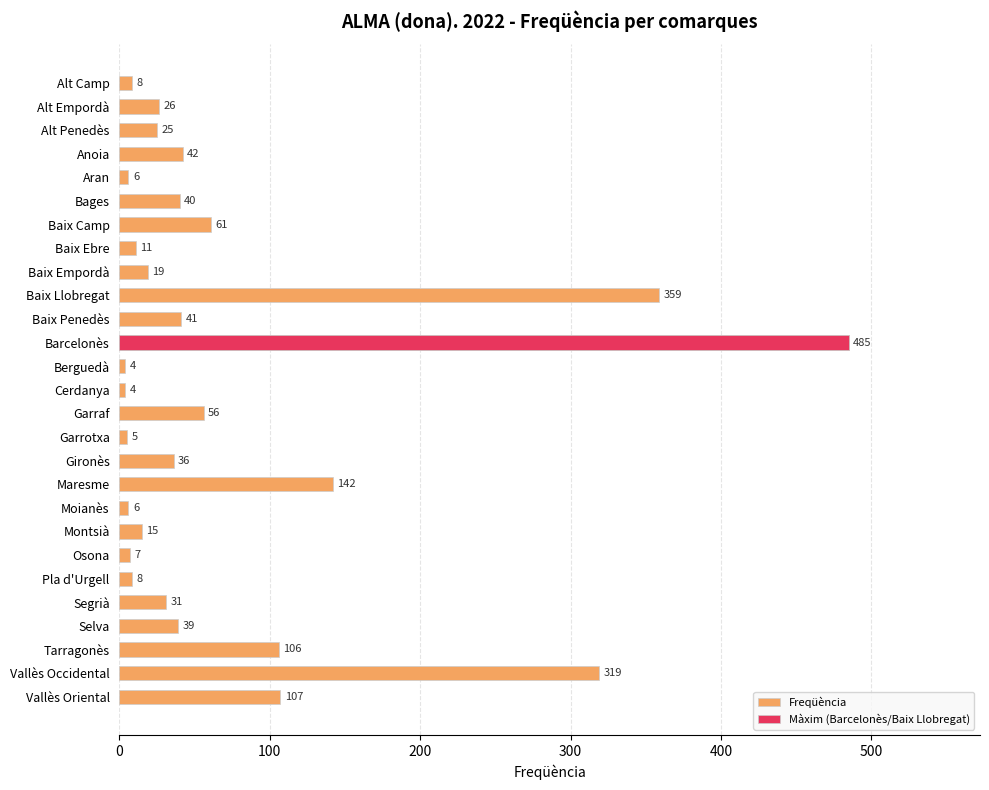

The value at Selva is 53. True or false?

False